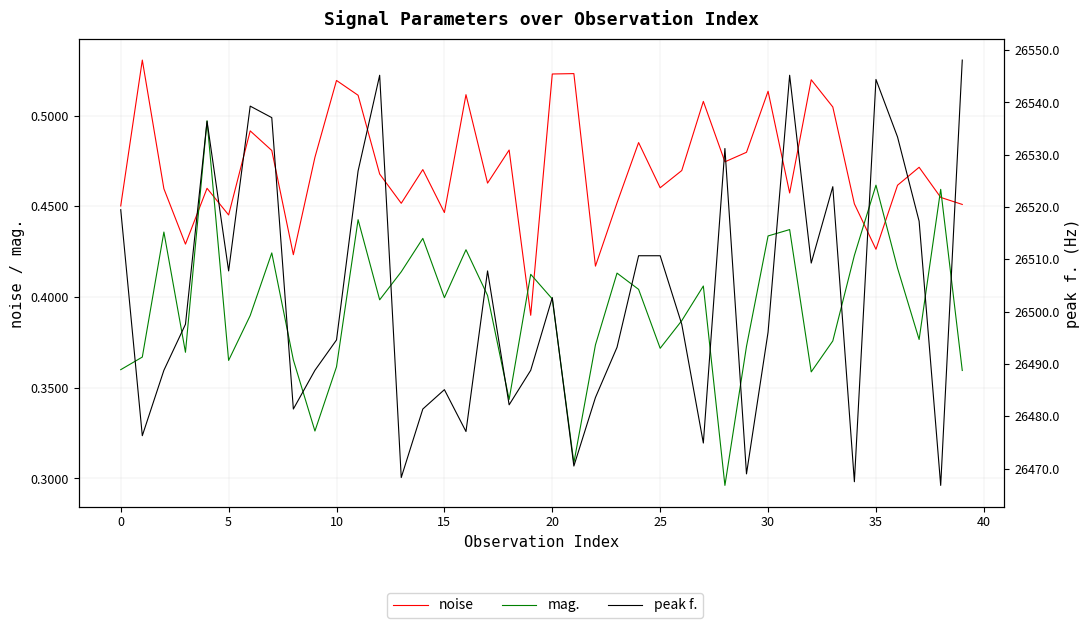

At which category is the sum across all series the highest?

39